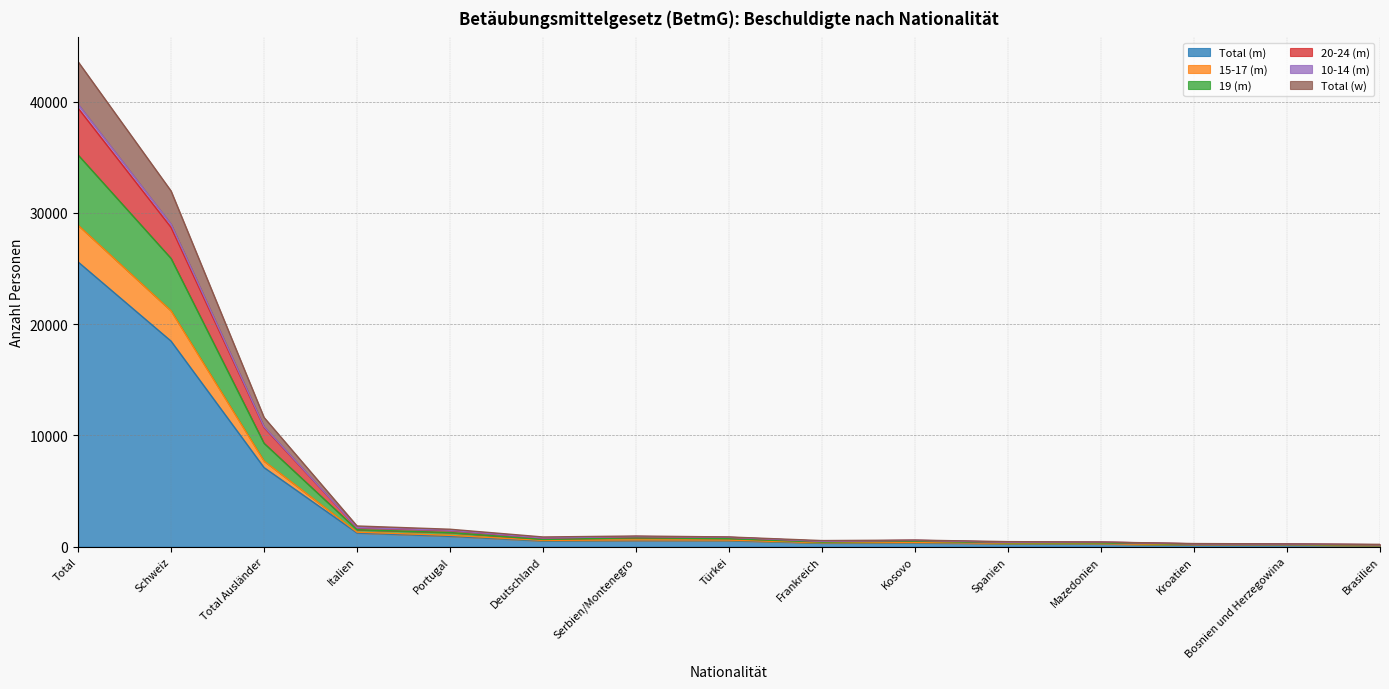

What is the value of the Total (m) point at the 4th from the left?

1239